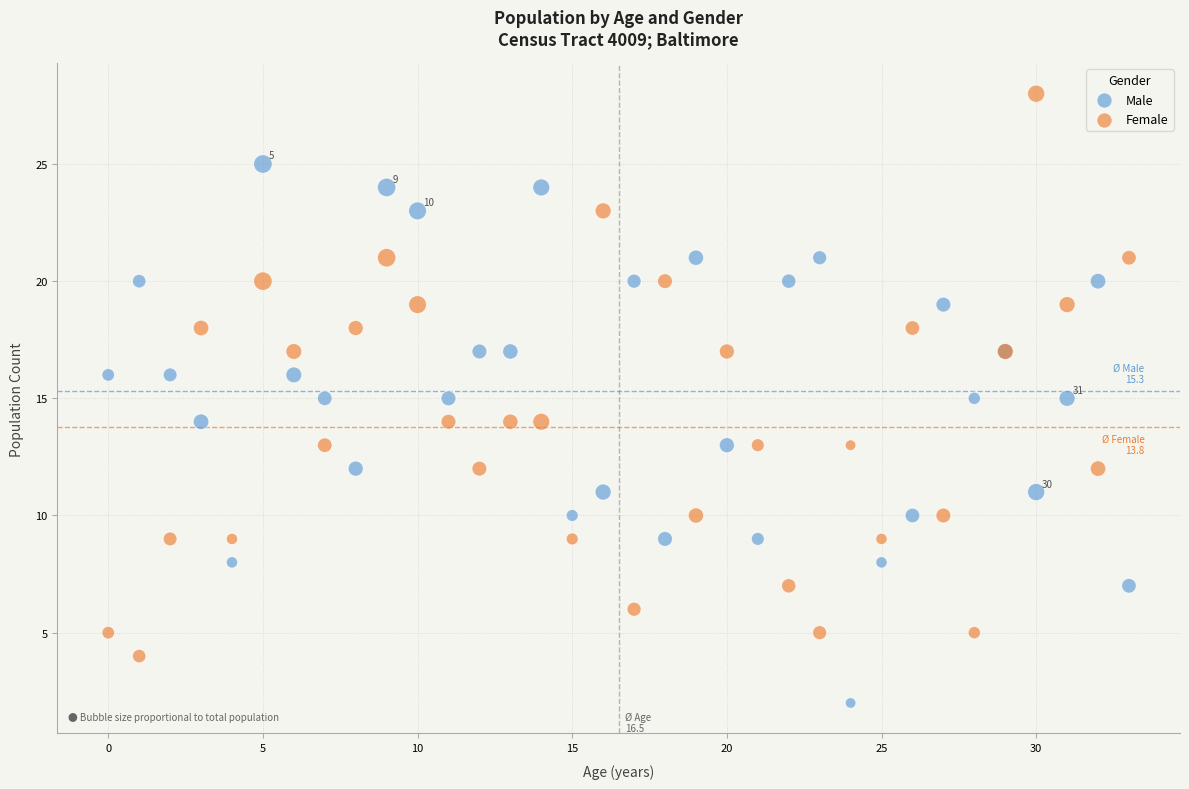

Which series contains the highest Y value?

Female